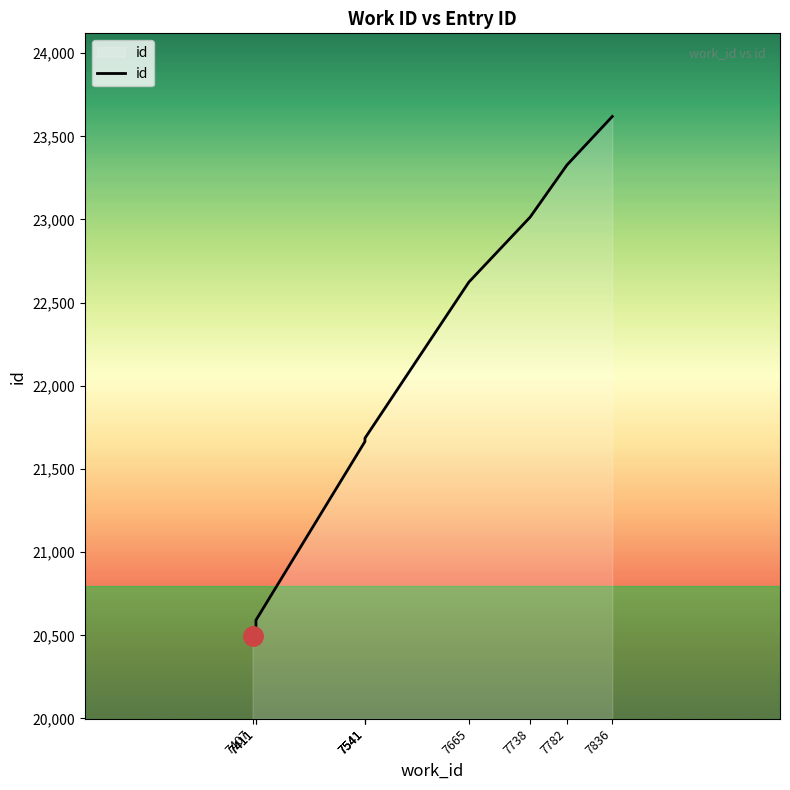

What is the minimum value shown in the chart?

20498